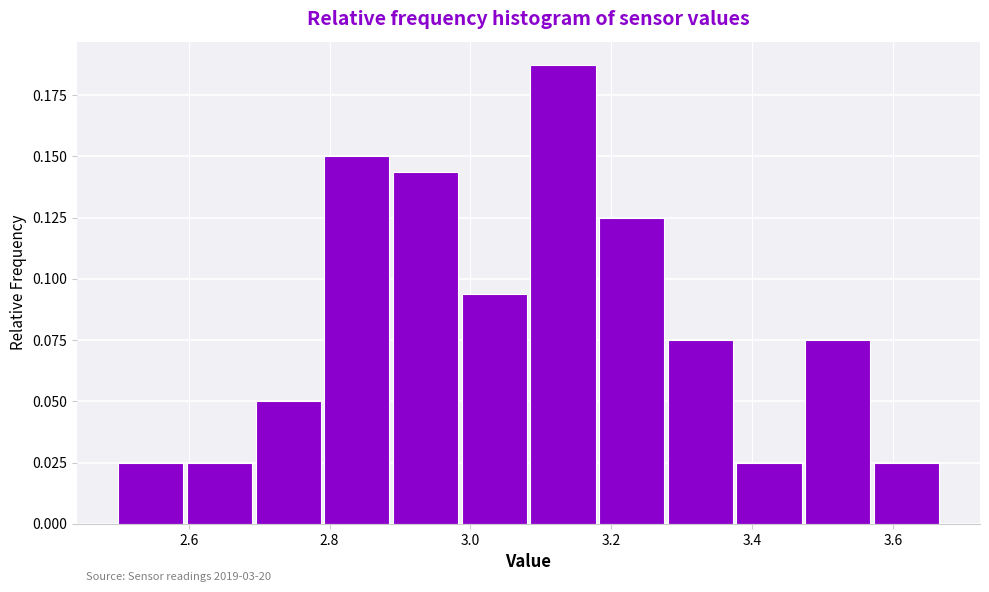

Which range on the x-axis has the tallest bar?

3.08 to 3.18